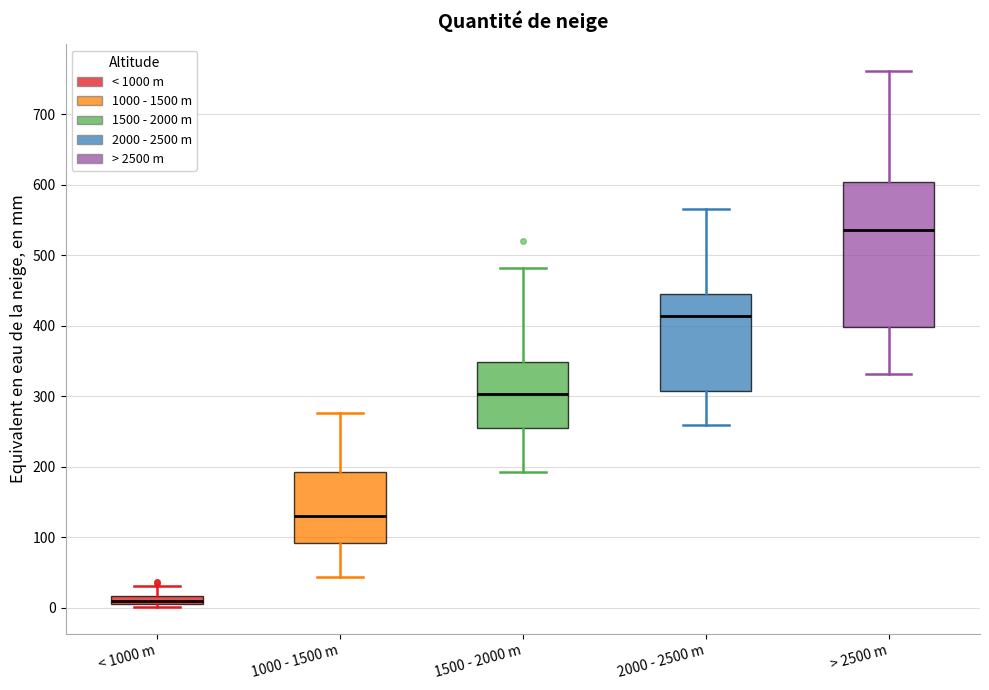

Which box is the tallest, from its lower edge to its upper edge?

> 2500 m